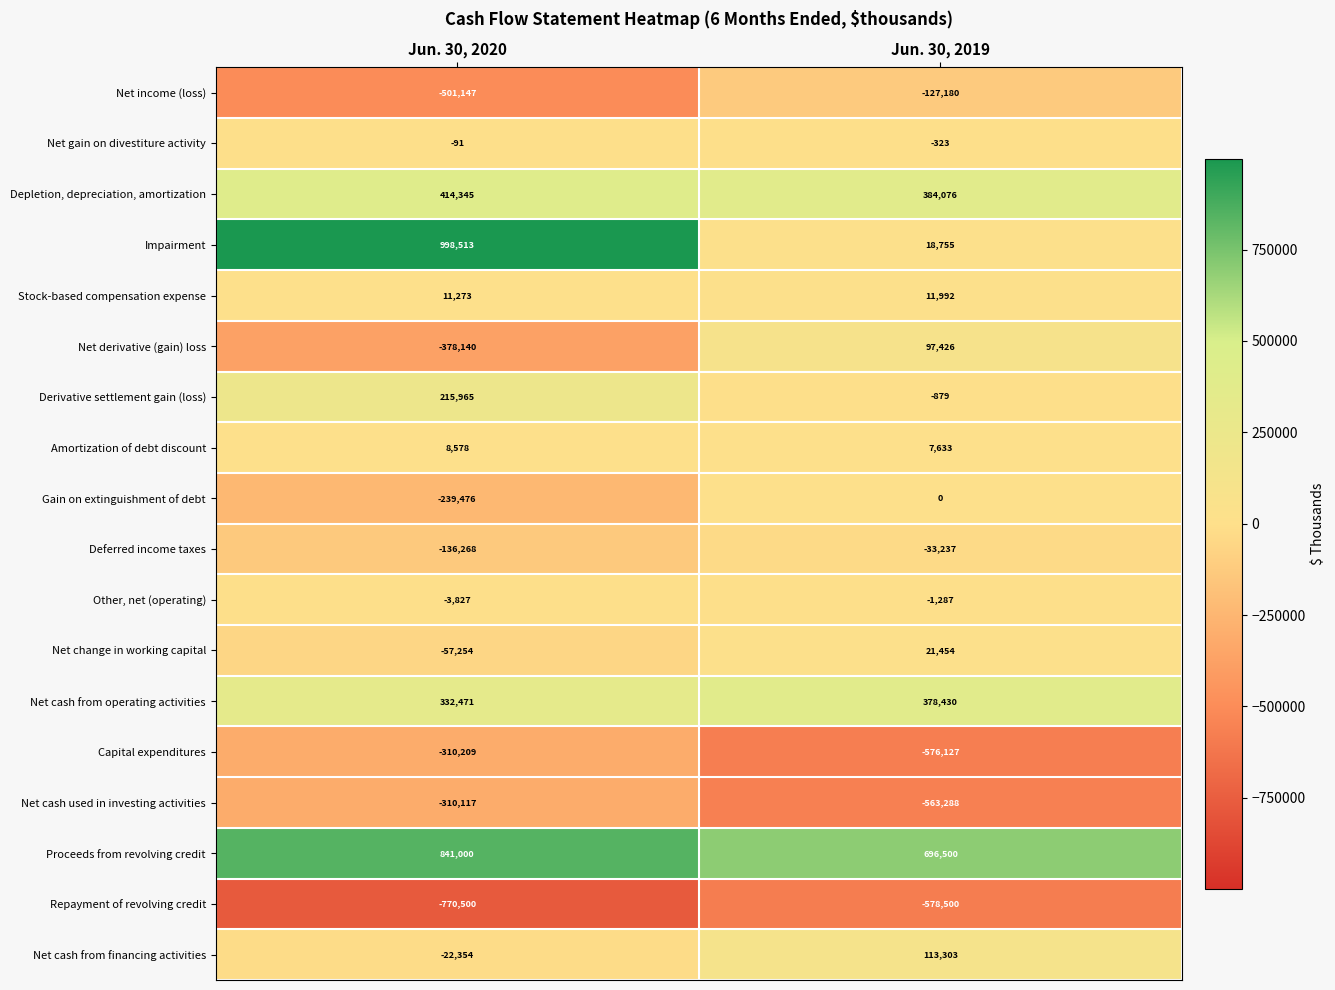

At which category is the sum across all series the highest?

Jun. 30, 2020